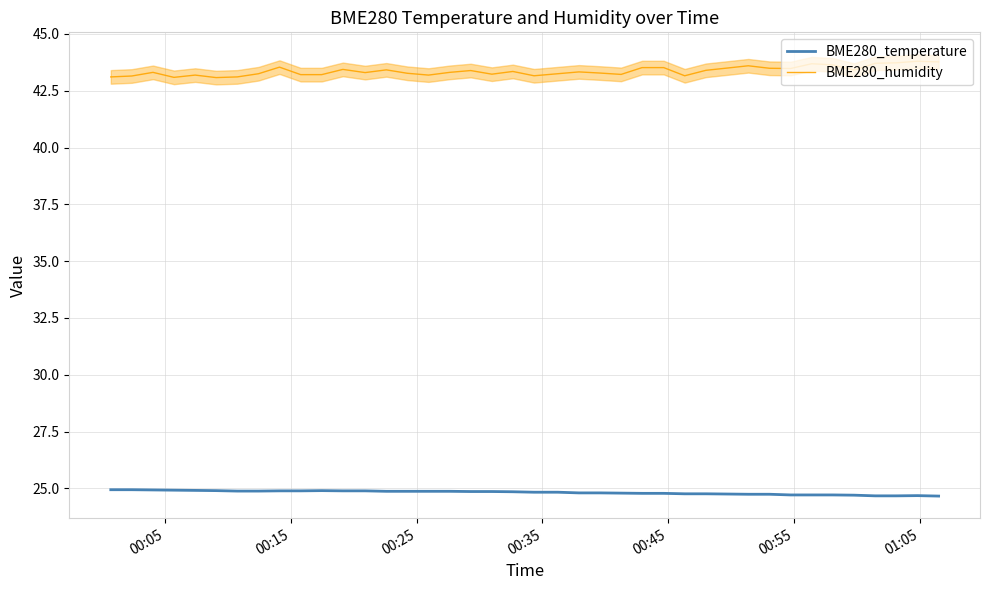

List the series in order of their peak value, highest first.

BME280_humidity, BME280_temperature